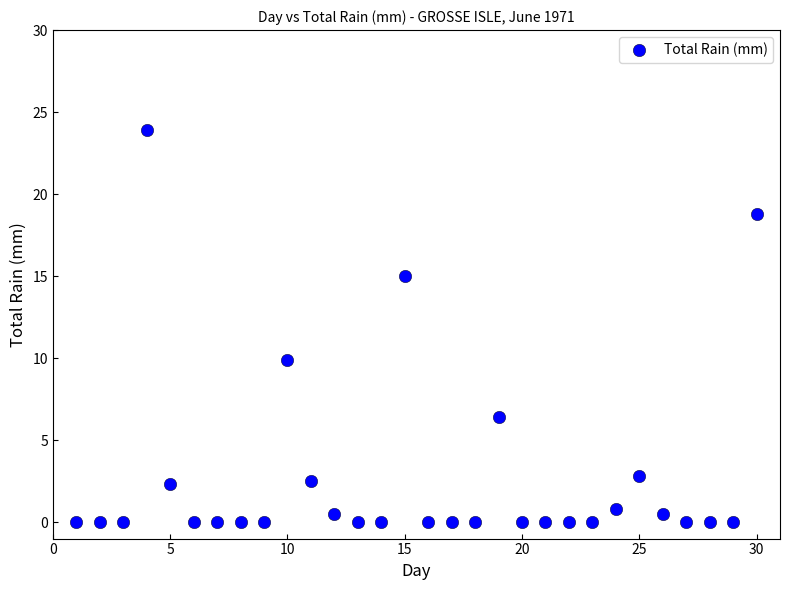

What Y value in the scatter plot is closest to 11?

9.9